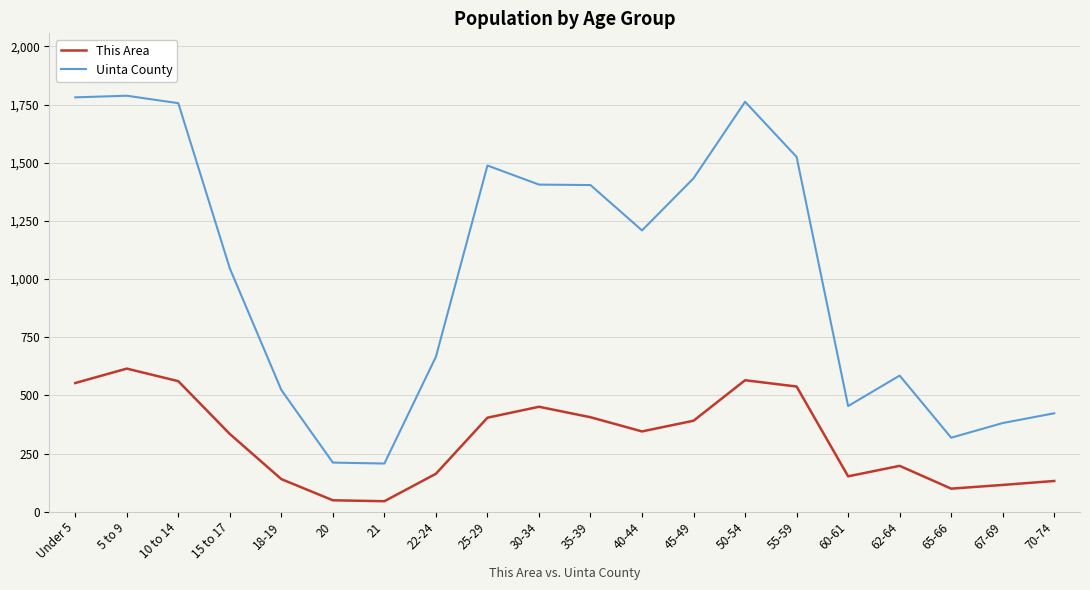

What is the maximum value shown in the chart?

1788